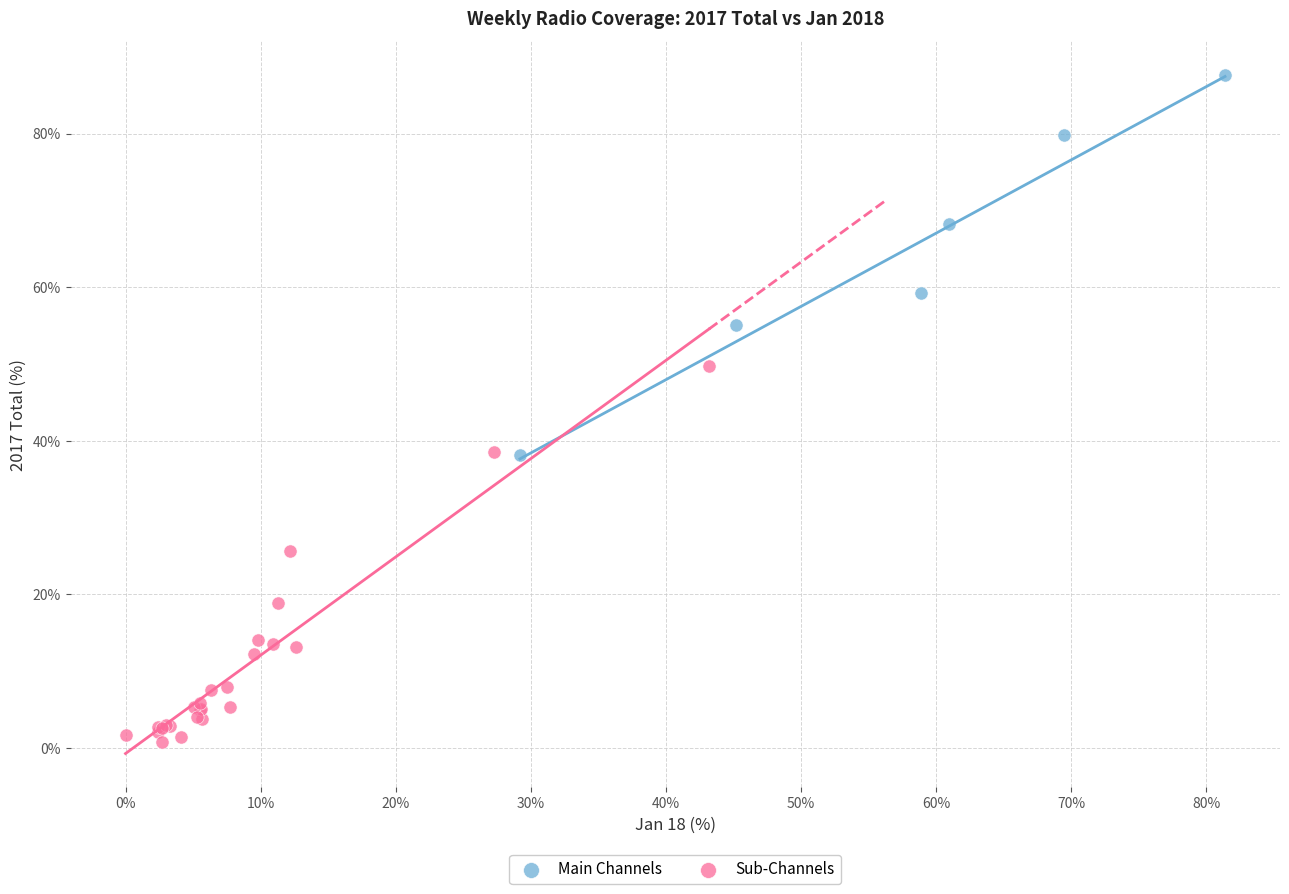

Which series contains the lowest Y value?

Sub-Channels